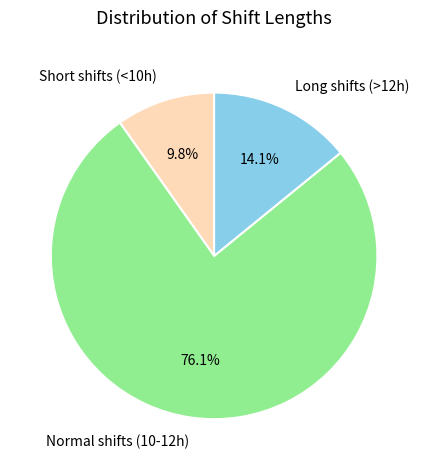

What portion of the pie excludes Normal shifts (10-12h)?

23.9%